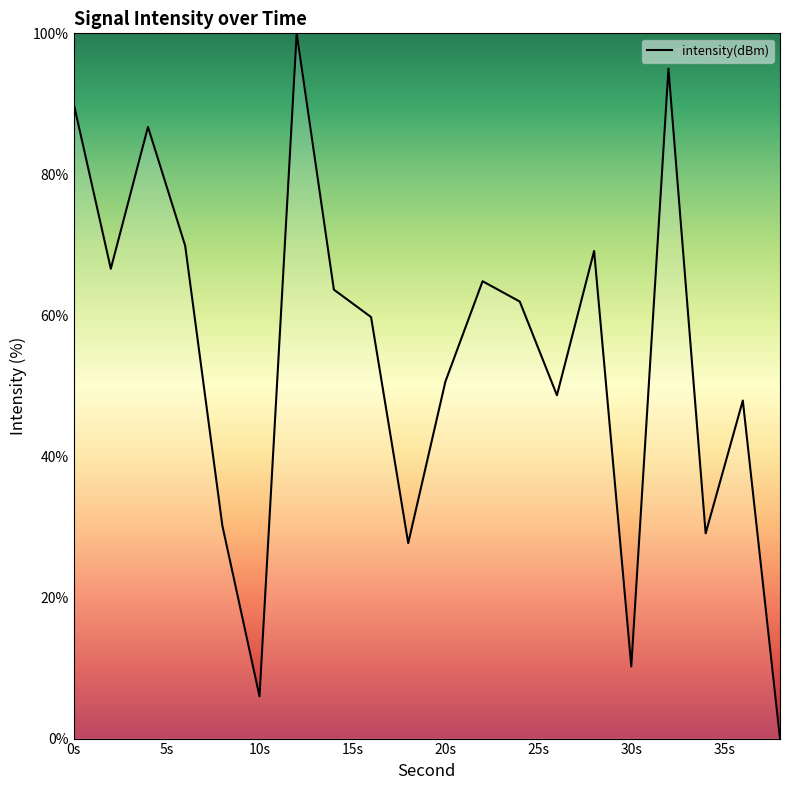

How many series are shown in this chart?

1